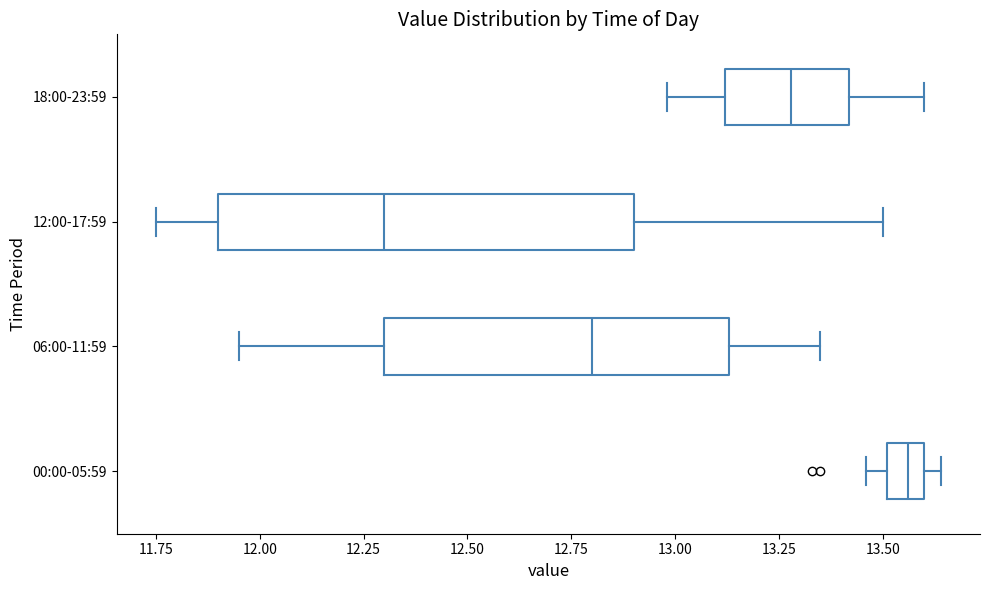

Comparing the boxes themselves (not the whiskers), which one is the widest?

12:00-17:59